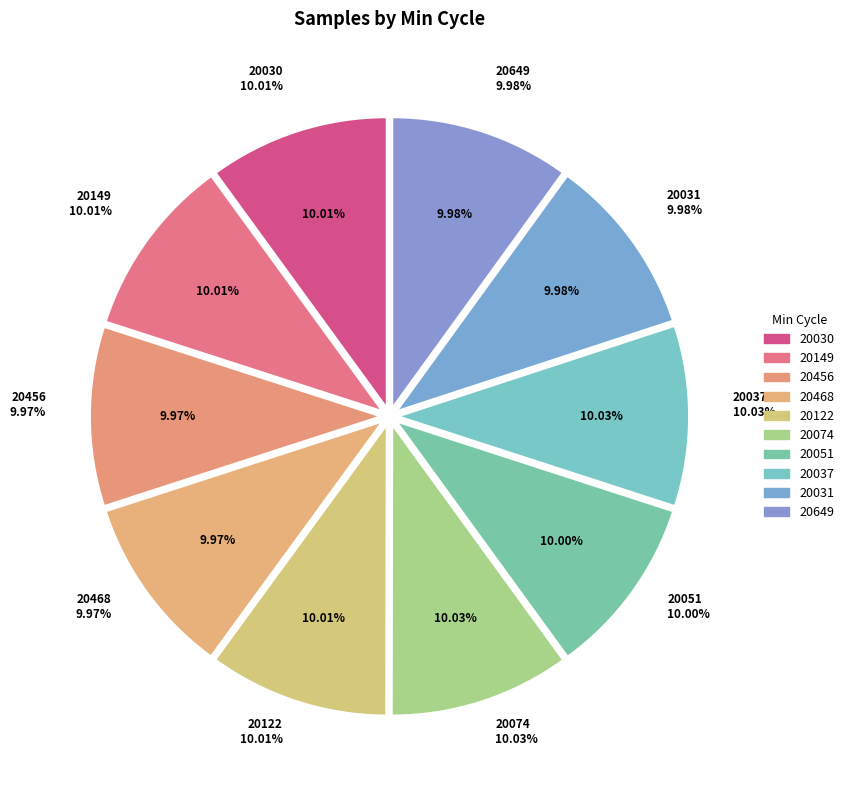

To the nearest percent, what is the combined percentage of 20074 and 20149?

20%